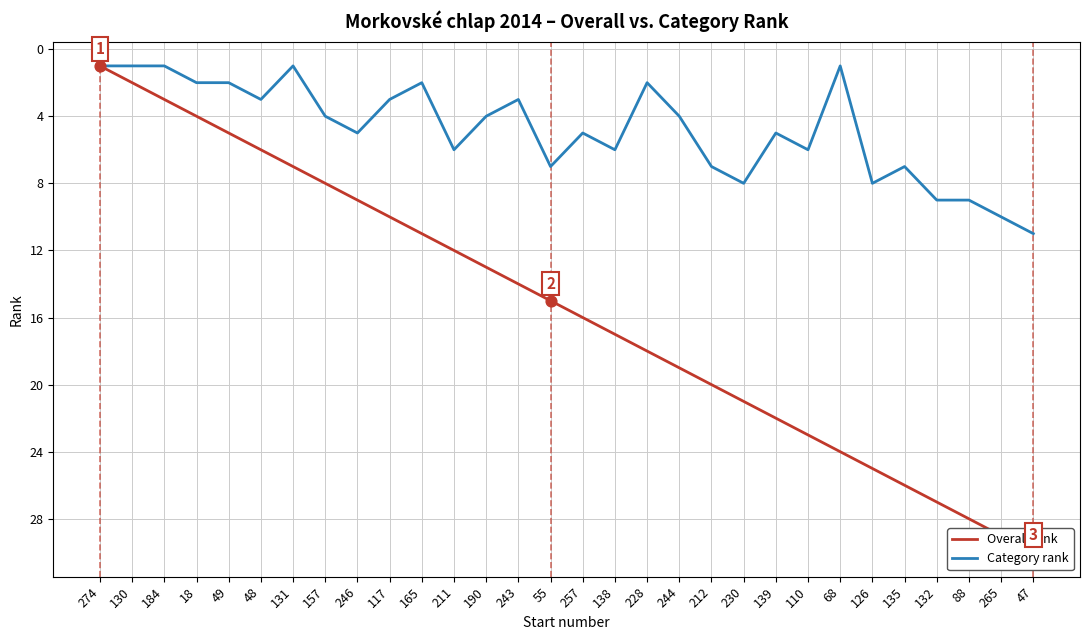

Which series contains the lowest Y value?

Overall rank